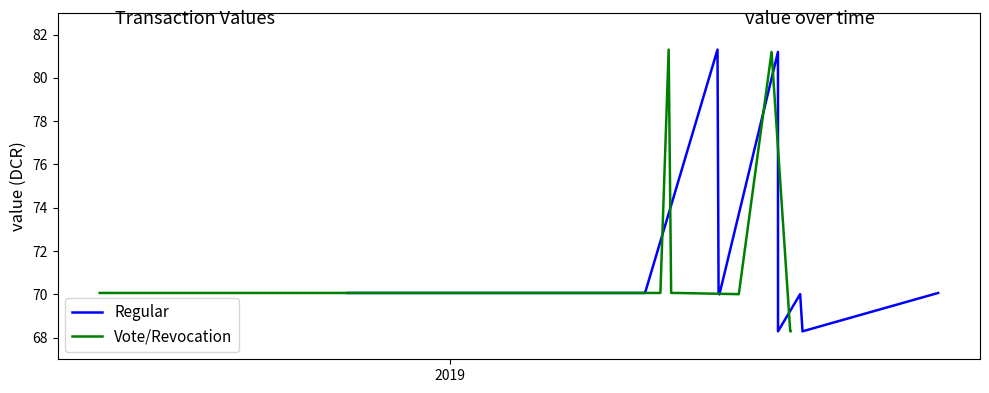

What is the lowest value of the Regular series?

68.3